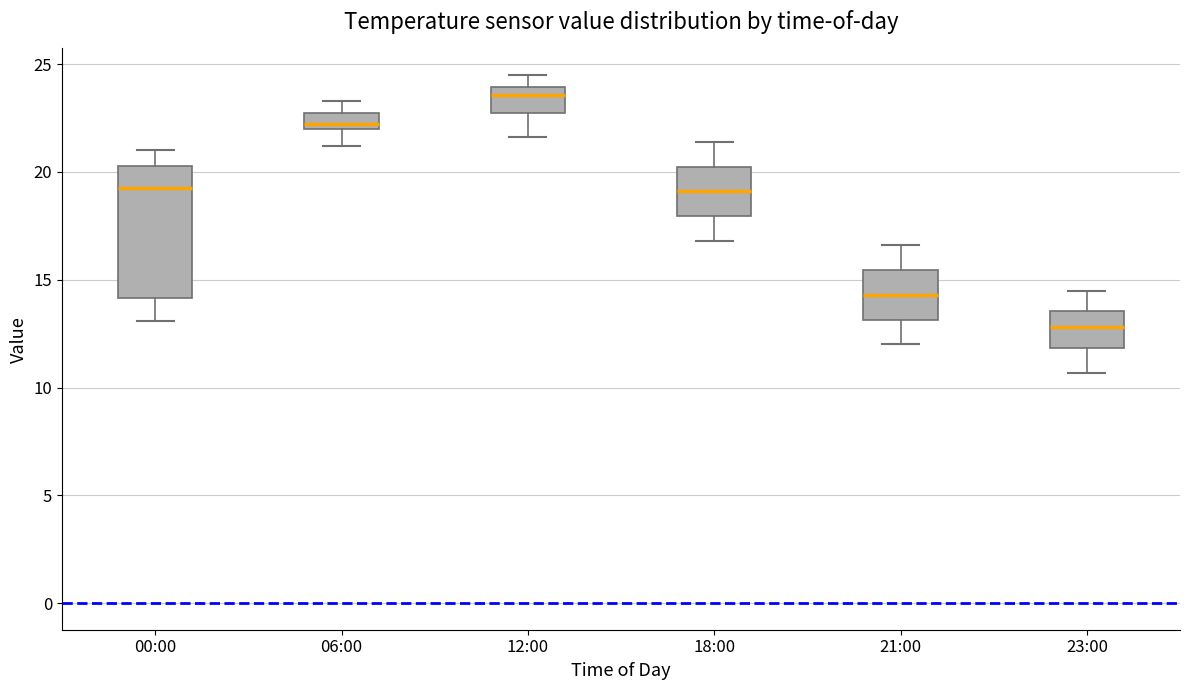

Reading left to right, read every box against the y-axis: the position of its median line, the range the box covers, and the ends of its whiskers. The values are not printed on the chart, so give them approximately, as read against the axis.

00:00: median 19.5, box 14.0 to 20.5, whiskers 13.0 to 21.0
06:00: median 22.0 (just above the box's lower edge), box 22.0 to 22.5, whiskers 21.0 to 23.5
12:00: median 23.5, box 23.0 to 24.0, whiskers 21.5 to 24.5
18:00: median 19.0, box 18.0 to 20.5, whiskers 17.0 to 21.5
21:00: median 14.5, box 13.0 to 15.5, whiskers 12.0 to 16.5
23:00: median 13.0, box 12.0 to 13.5, whiskers 10.5 to 14.5